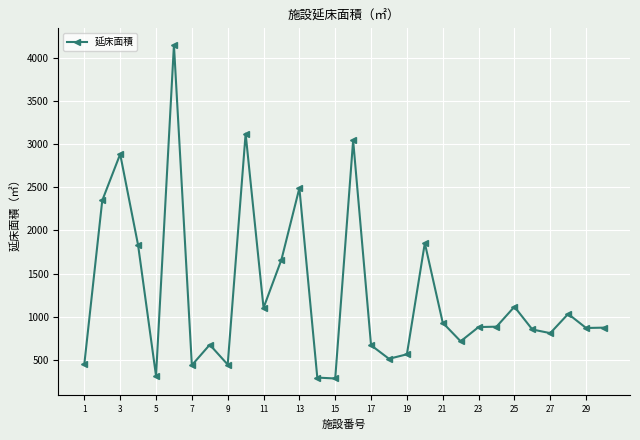

What is the difference between the second highest and second lowest values?

2831.9